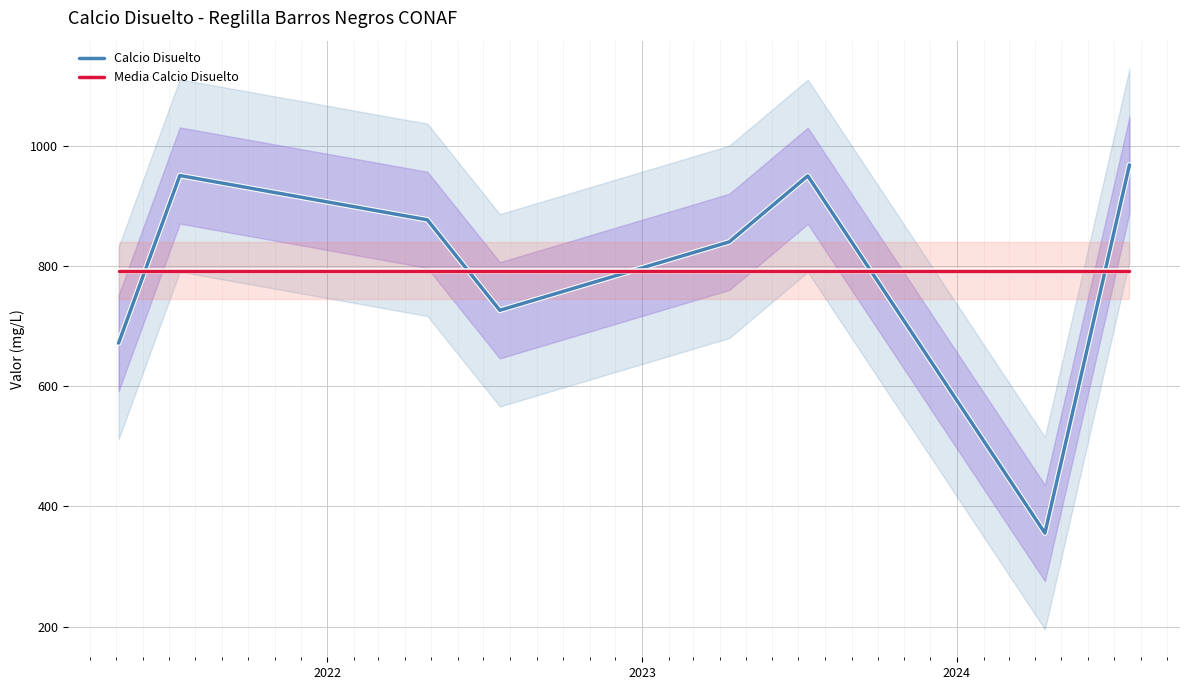

After their last crossing, which series has the higher values: Media Calcio Disuelto or Calcio Disuelto?

Calcio Disuelto